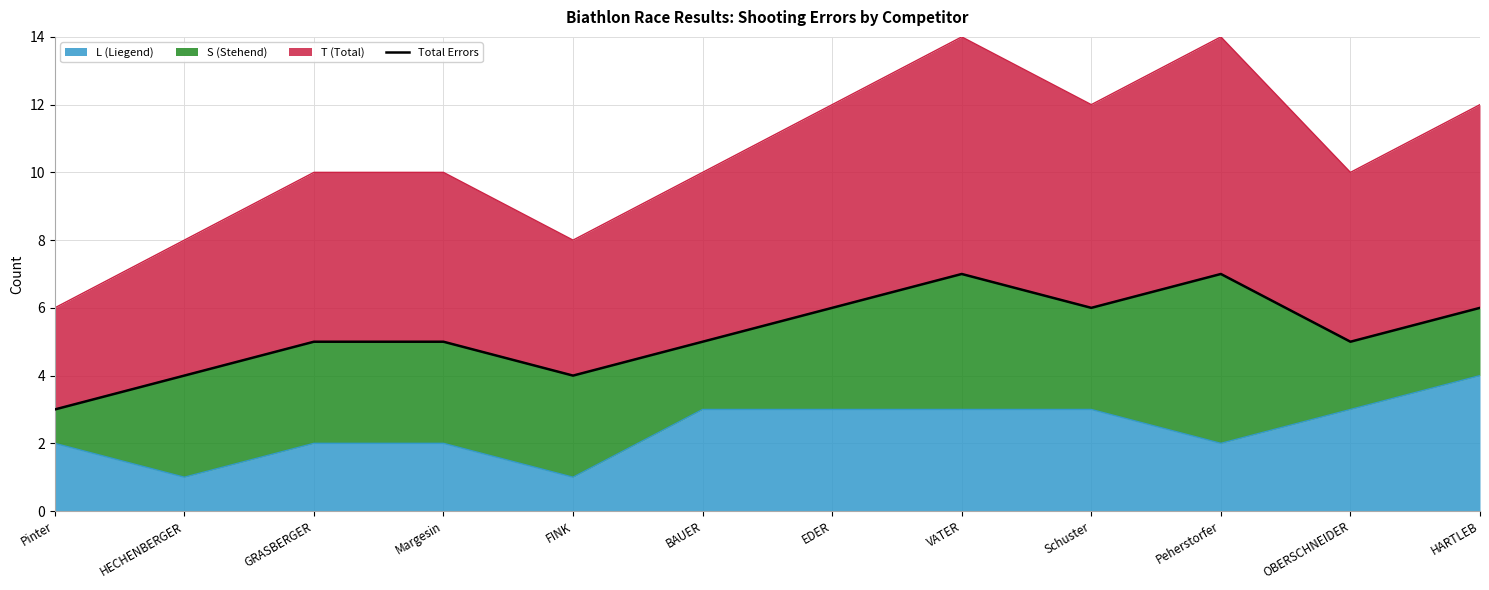

How many lines are shown in the chart?

1